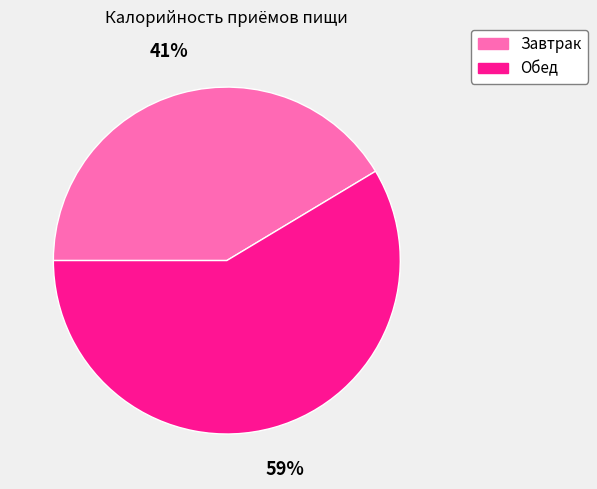

Rank the categories by value from highest to lowest.

Обед, Завтрак